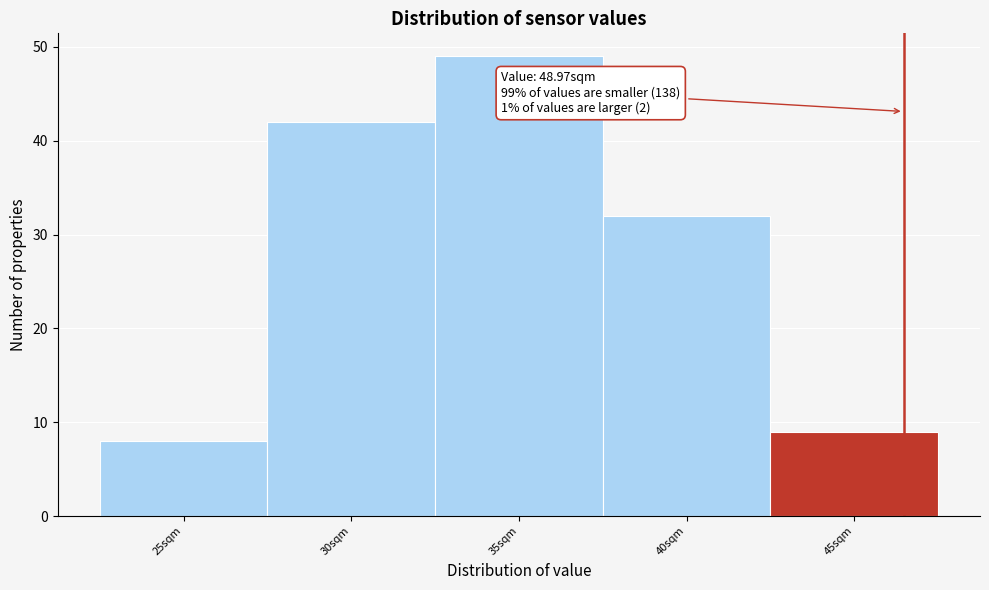

Reading right to left, what are all the values shown in this chart?

9	32	49	42	8